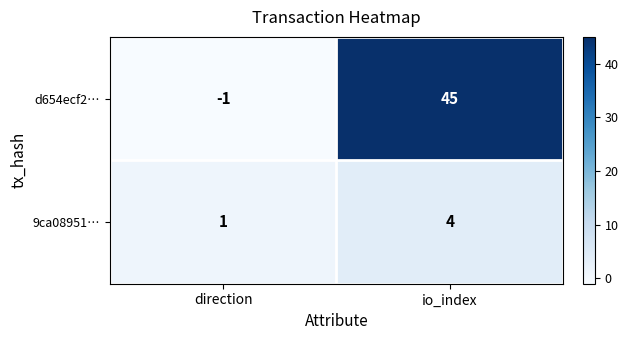

What is the difference between the highest and lowest values at io_index?

41